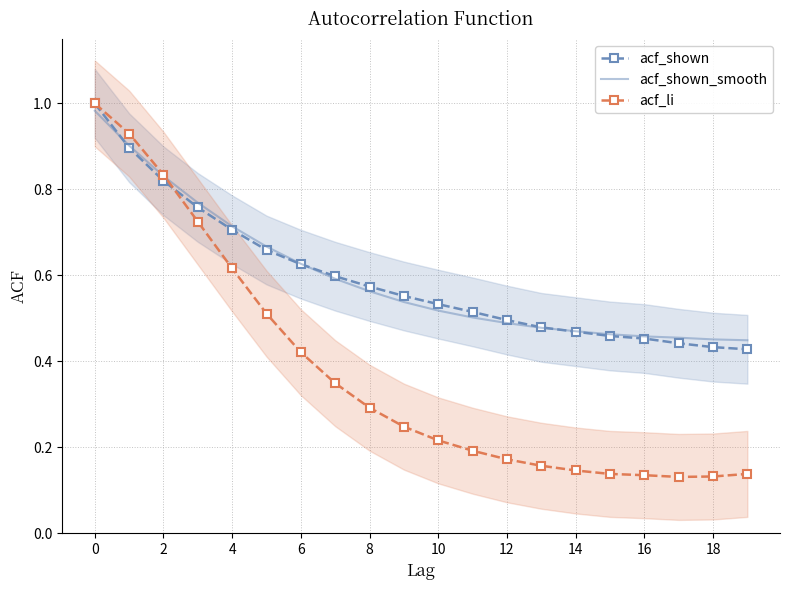

What is the value of the acf_shown_smooth point at the 18th from the left?

0.5